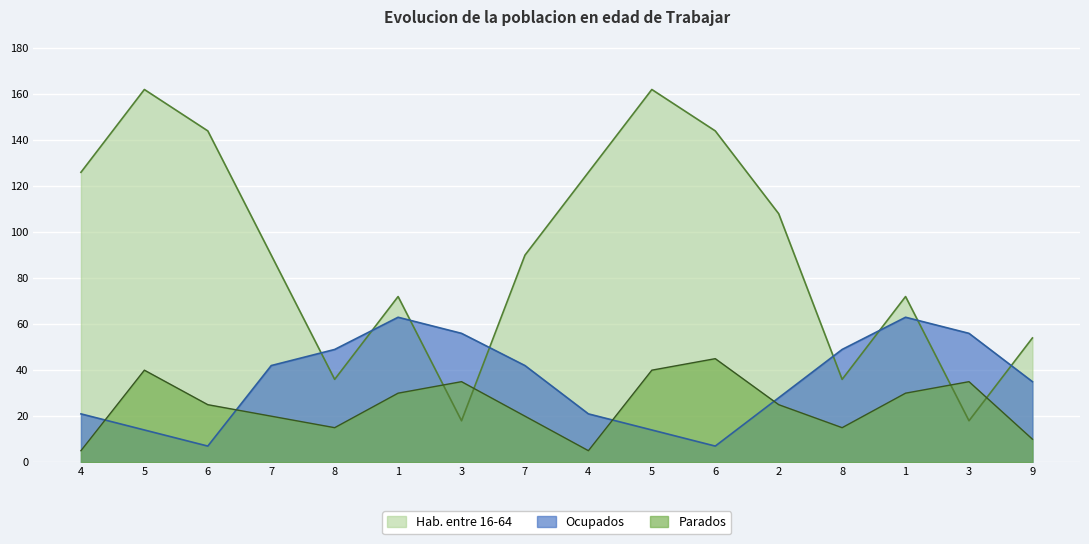

At how many categories does at least one series exceed 87?

9